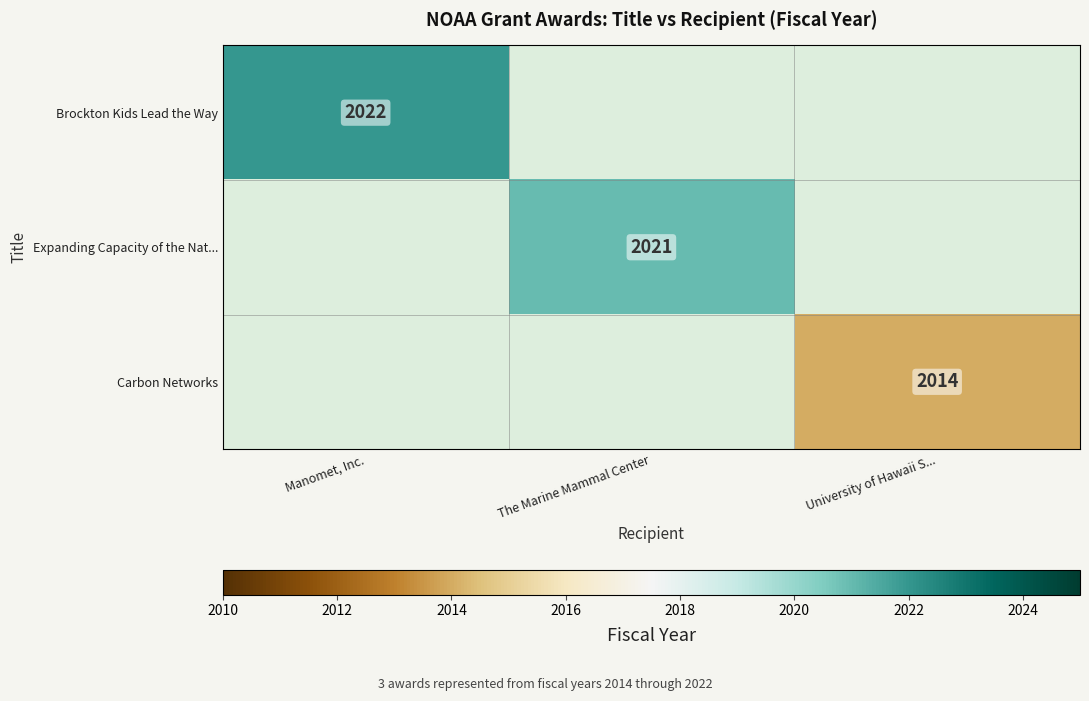

At which category is the sum across all series the highest?

Manomet, Inc.